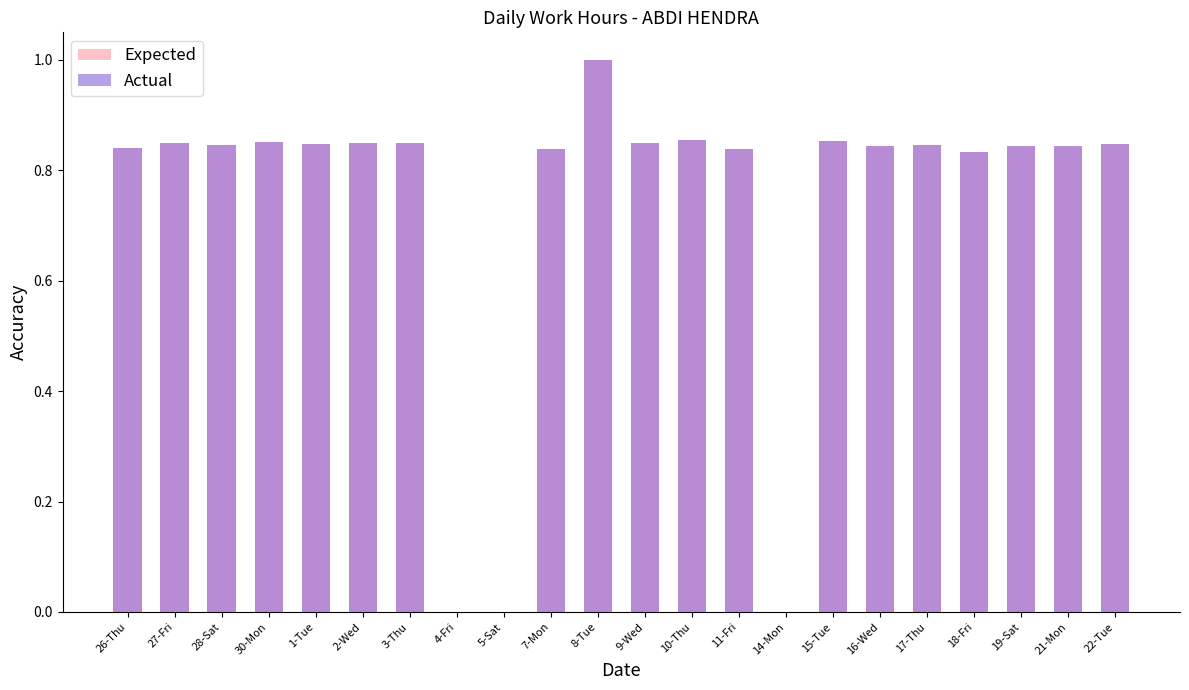

At which category is the sum across all series the highest?

8-Tue